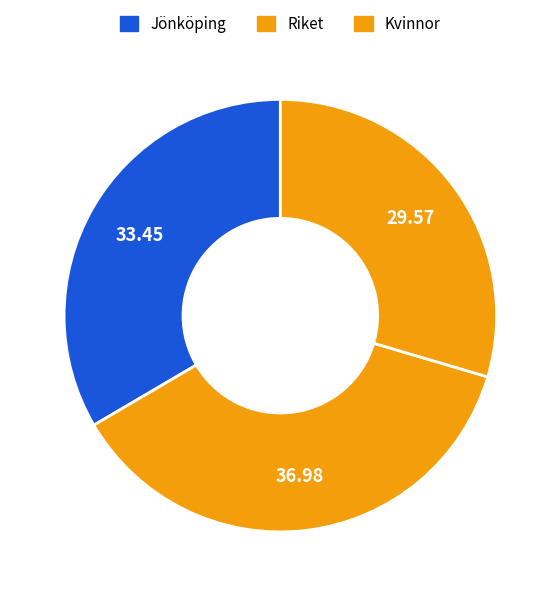

Count the number of slices in the pie.

3